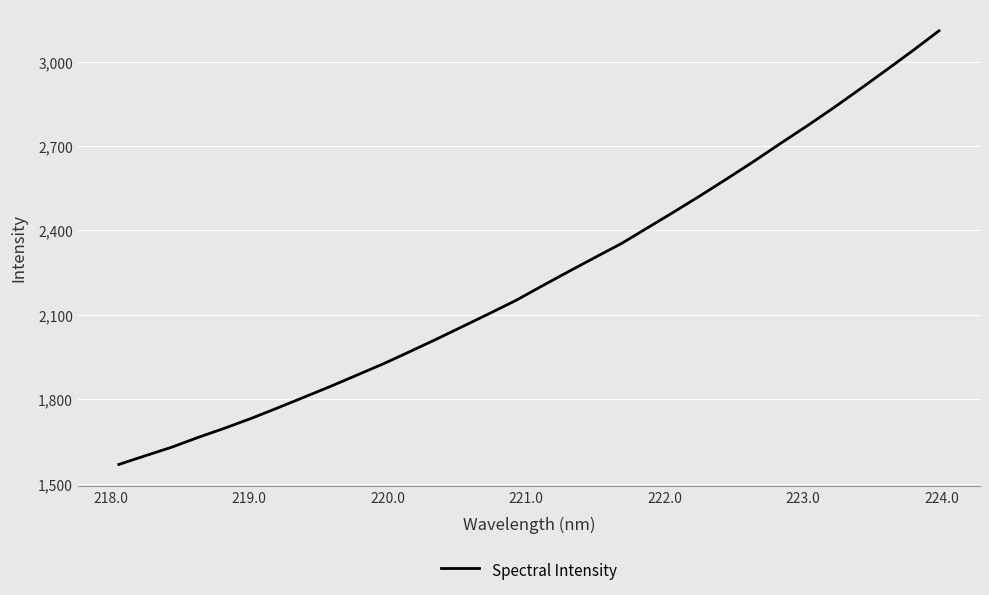

What is the minimum value shown in the chart?

1567.7